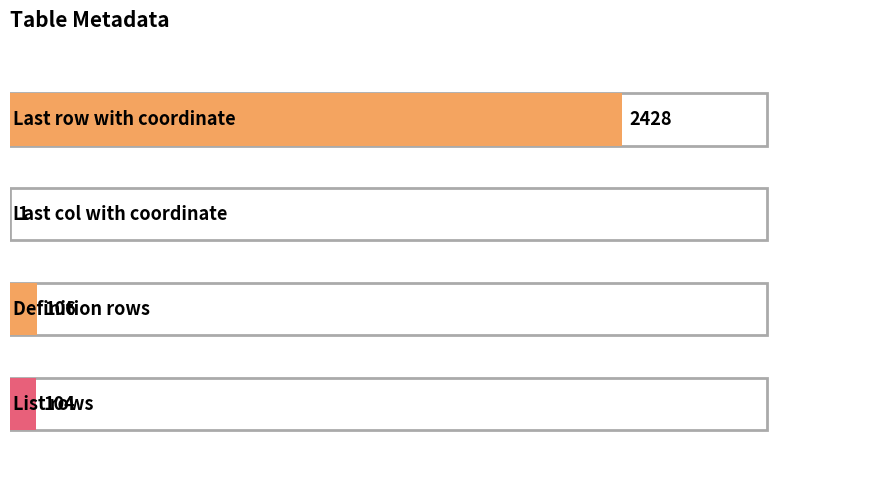

List the labels in order of value, largest first.

Last row with coordinate, Definition rows, List rows, Last col with coordinate